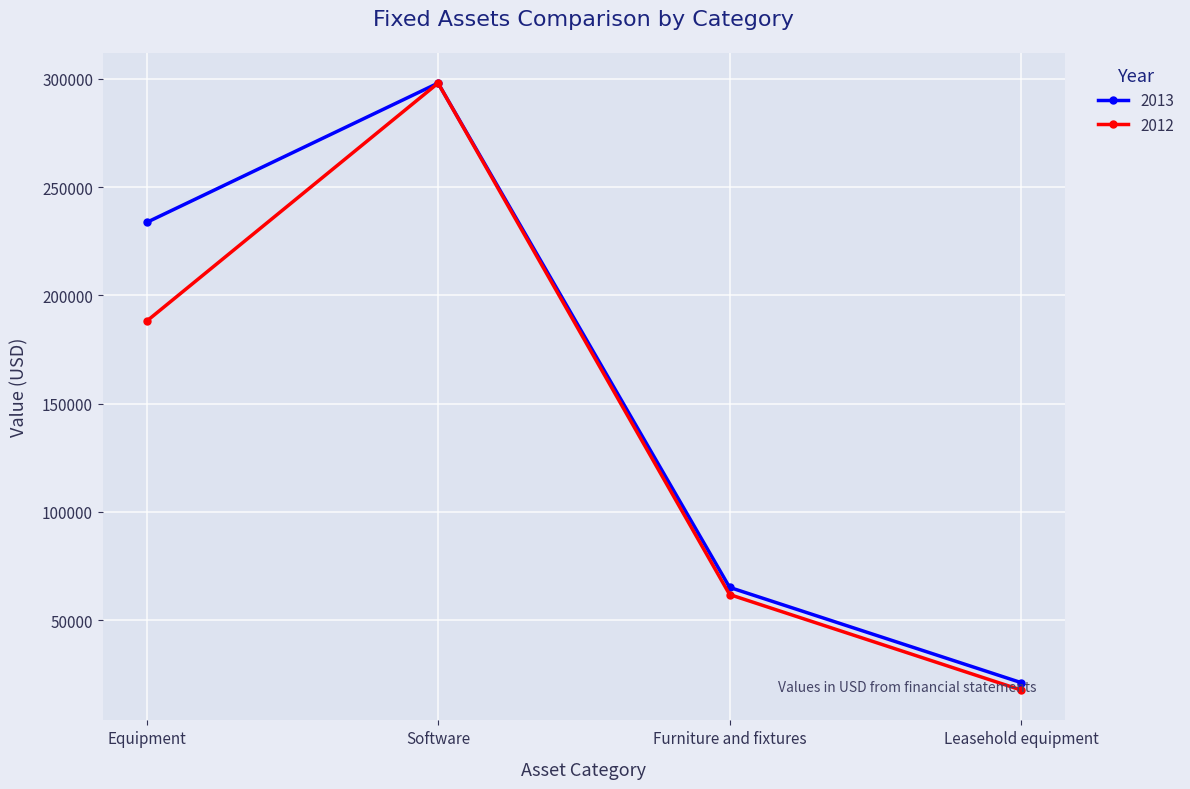

Reading right to left, extract all data points from this chart.

2013: 21143	65118	297978	233631
2012: 17721	61821	297978	188019